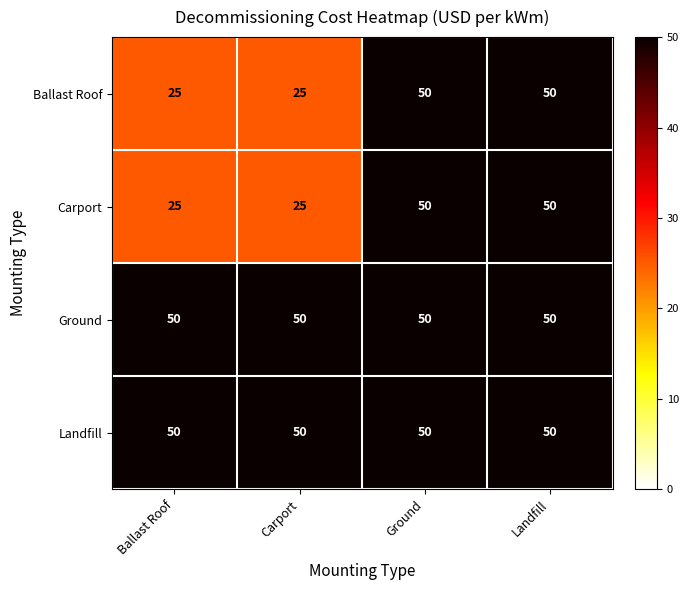

What is the sum of all Landfill values?

200